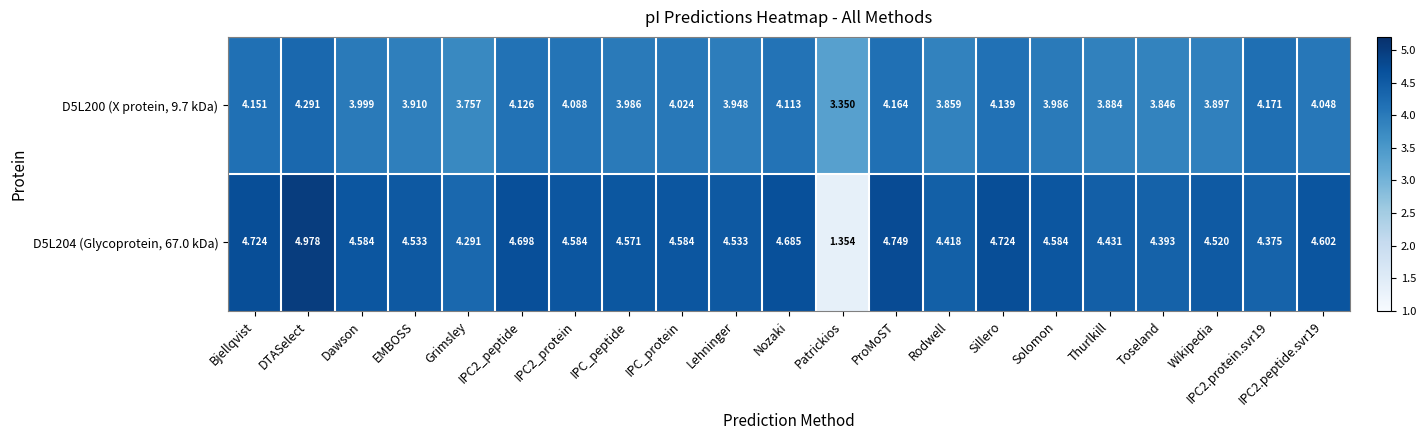

At which label does D5L200 (X protein, 9.7 kDa) reach its minimum?

Patrickios